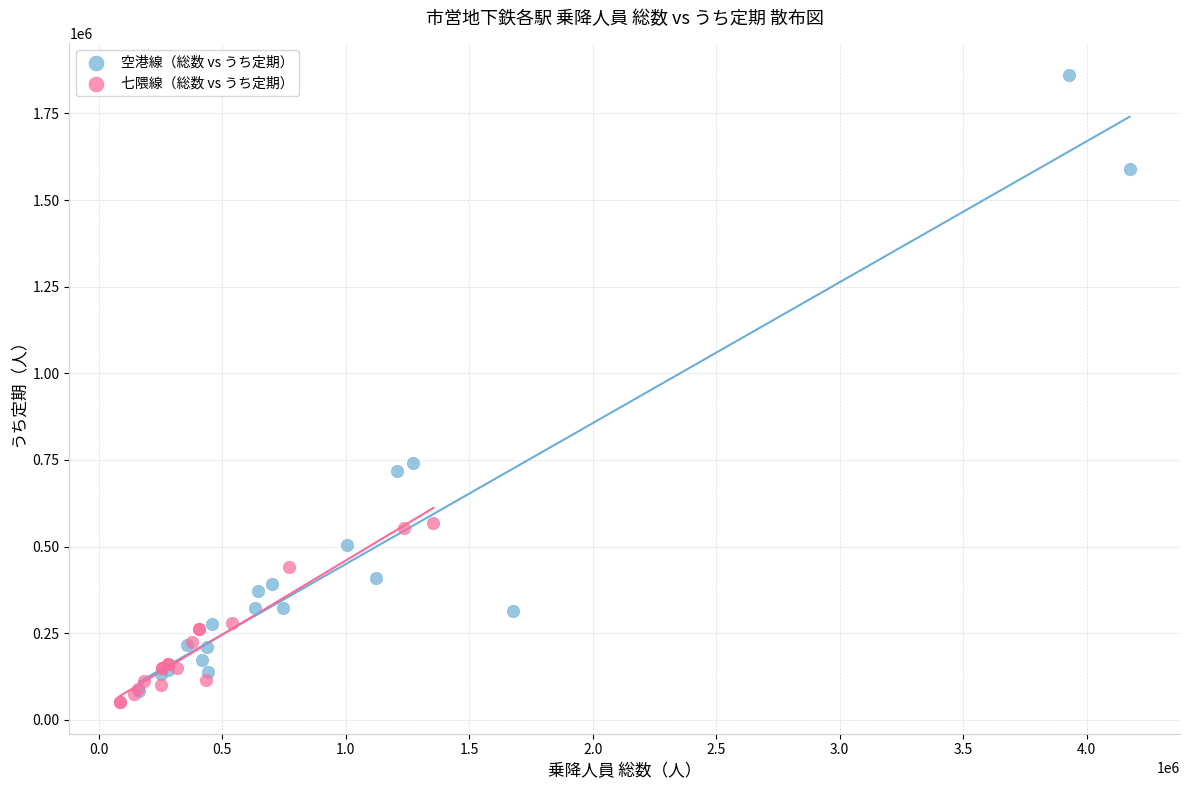

Which series contains the highest Y value?

空港線（総数 vs うち定期）